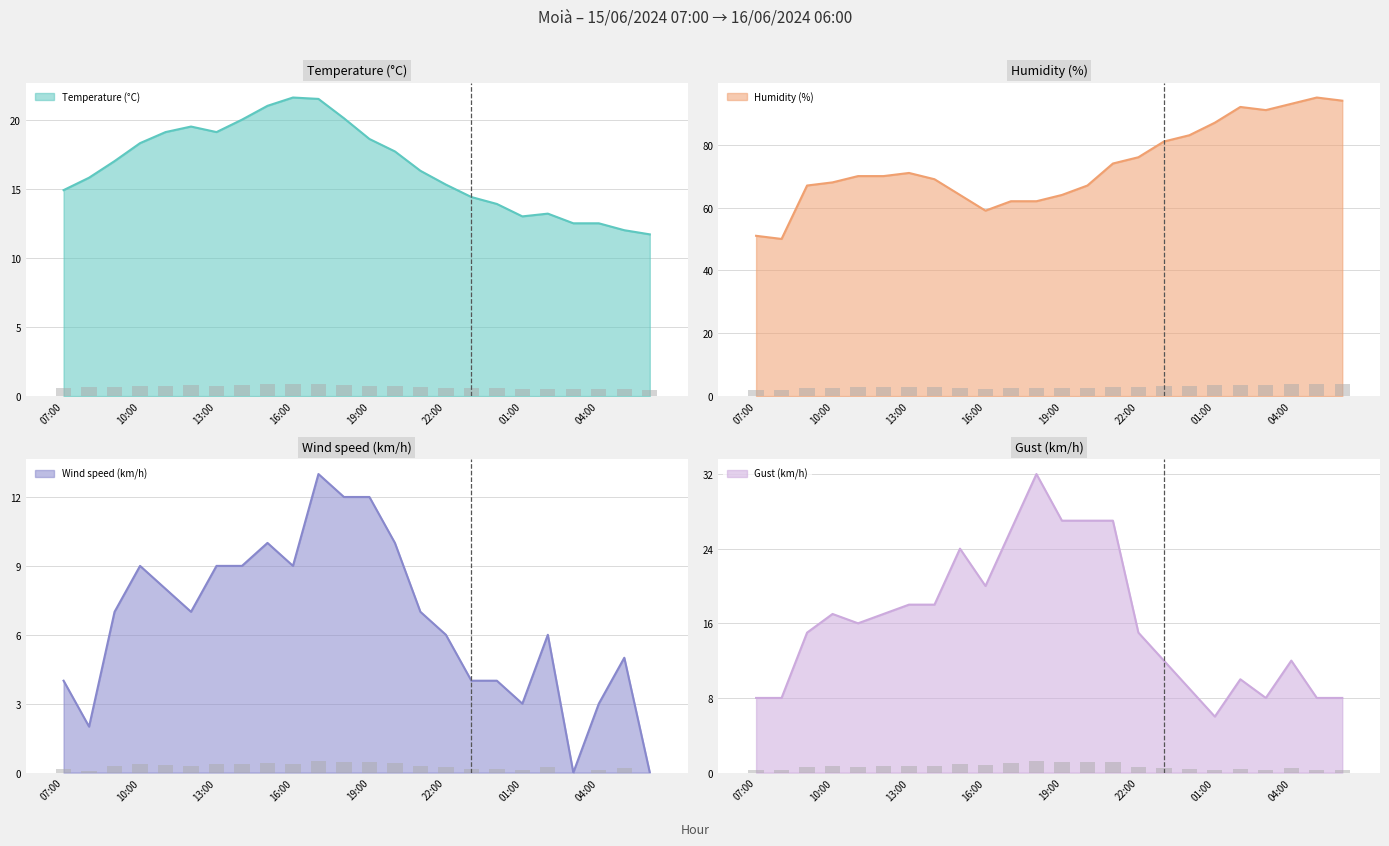

Which label corresponds to the largest value in the chart?

05:00